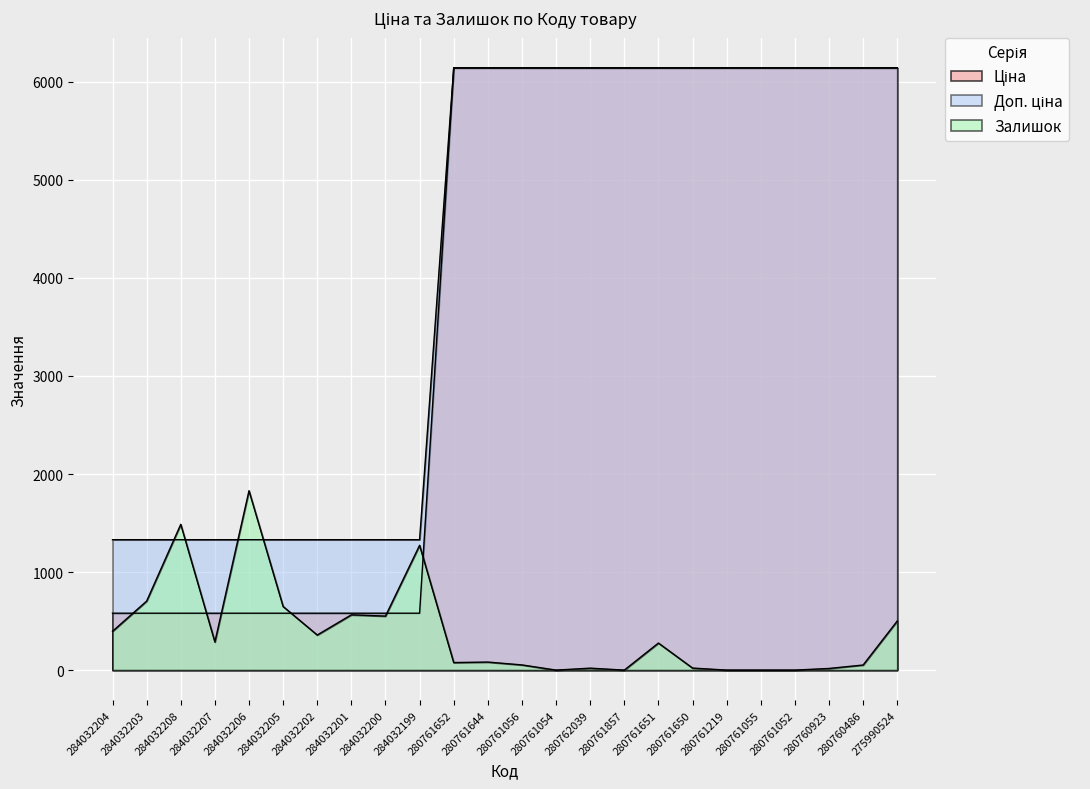

How many categories are shown in the chart?

24